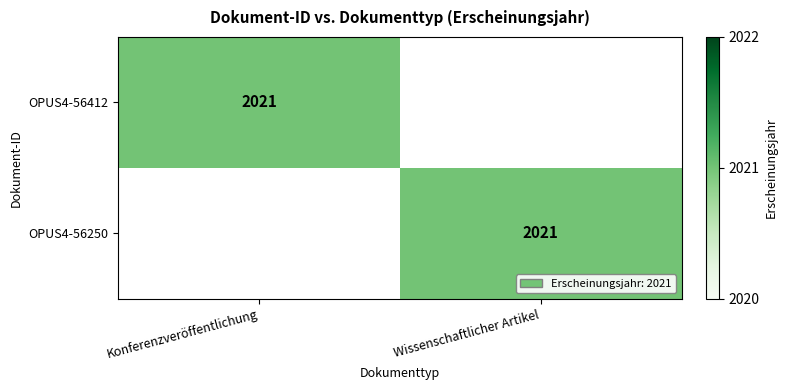

Is it true that OPUS4-56250 equals 2021 at Wissenschaftlicher Artikel?

True